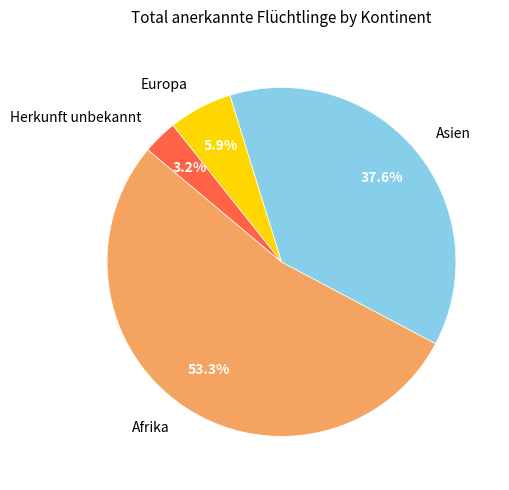

Is there a majority slice in this chart?

Yes